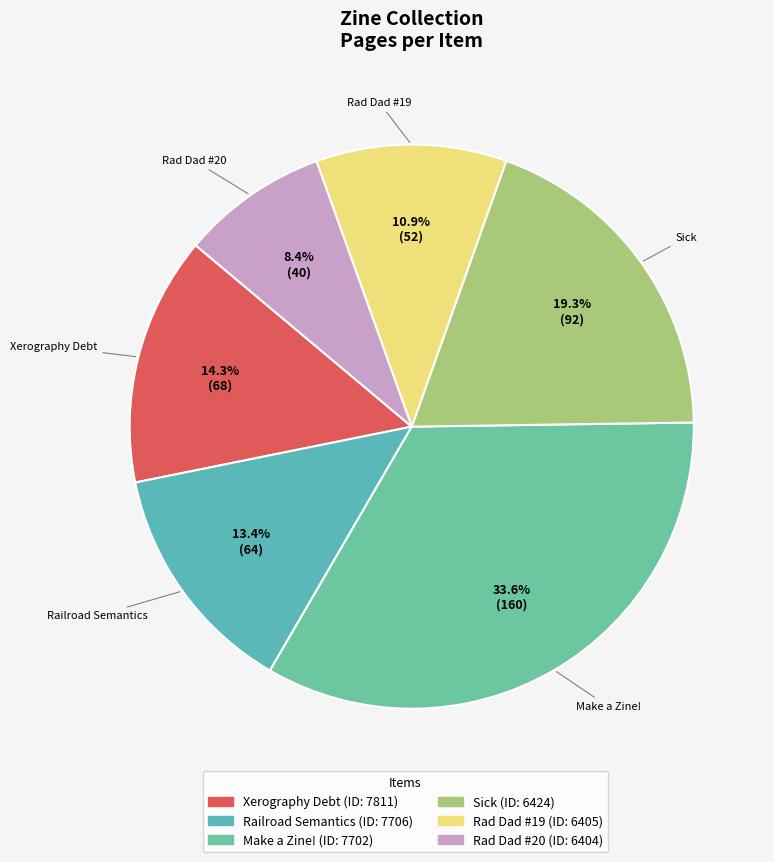

What is the smallest slice in the pie chart?

Rad Dad #20